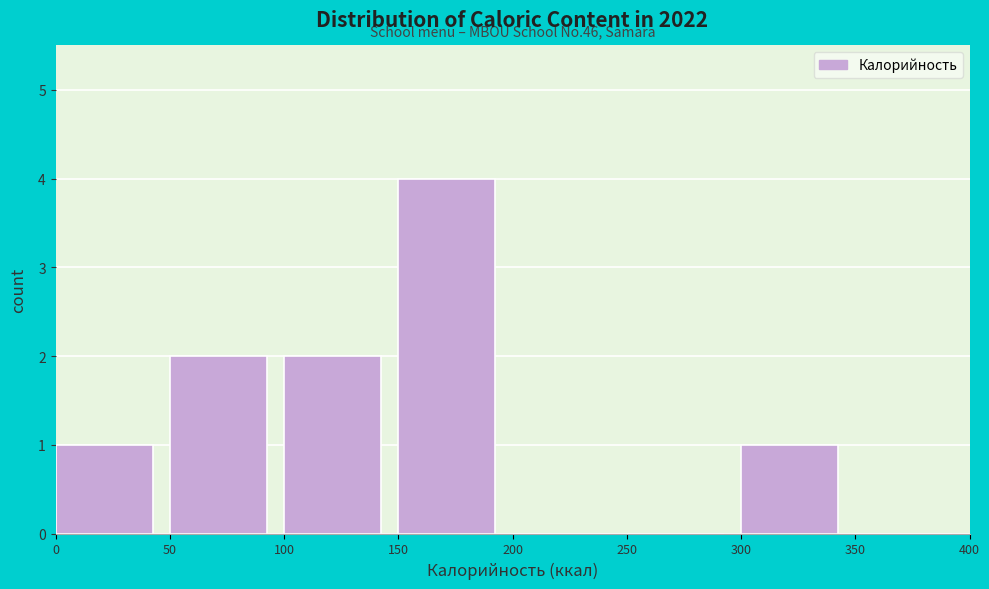

Over which range of the x-axis is the bar tallest?

150 to 200